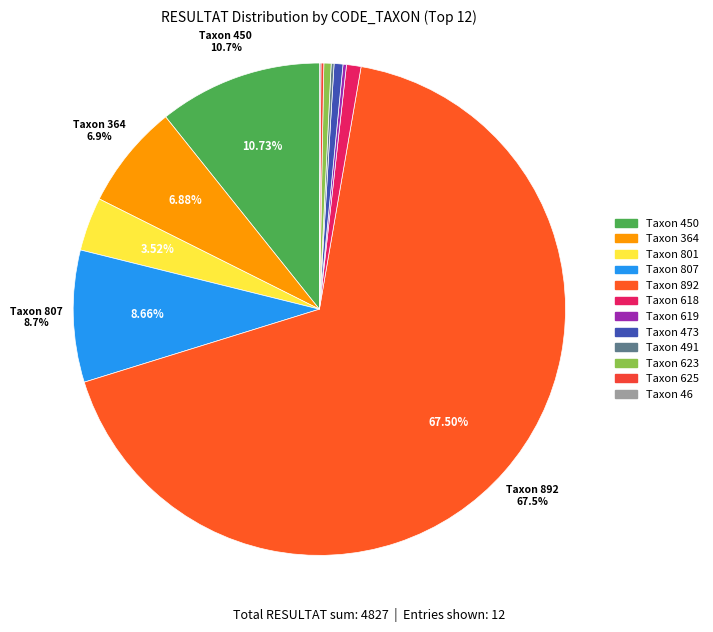

What is the smallest slice in the pie chart?

46